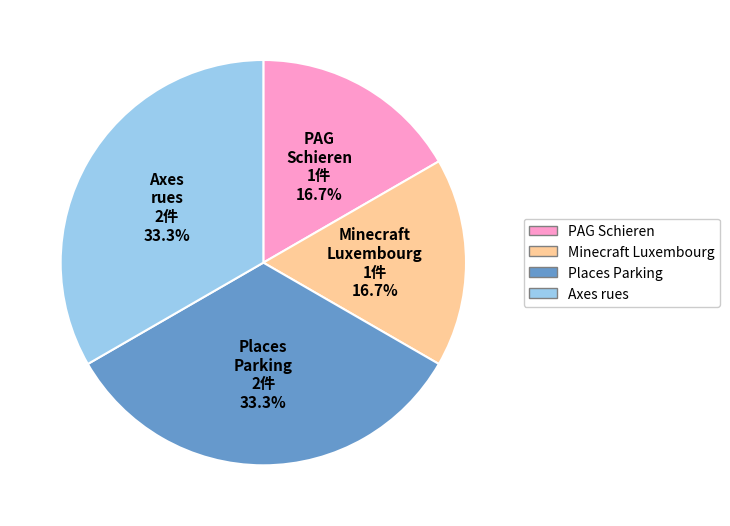

Does any single category account for the majority?

No